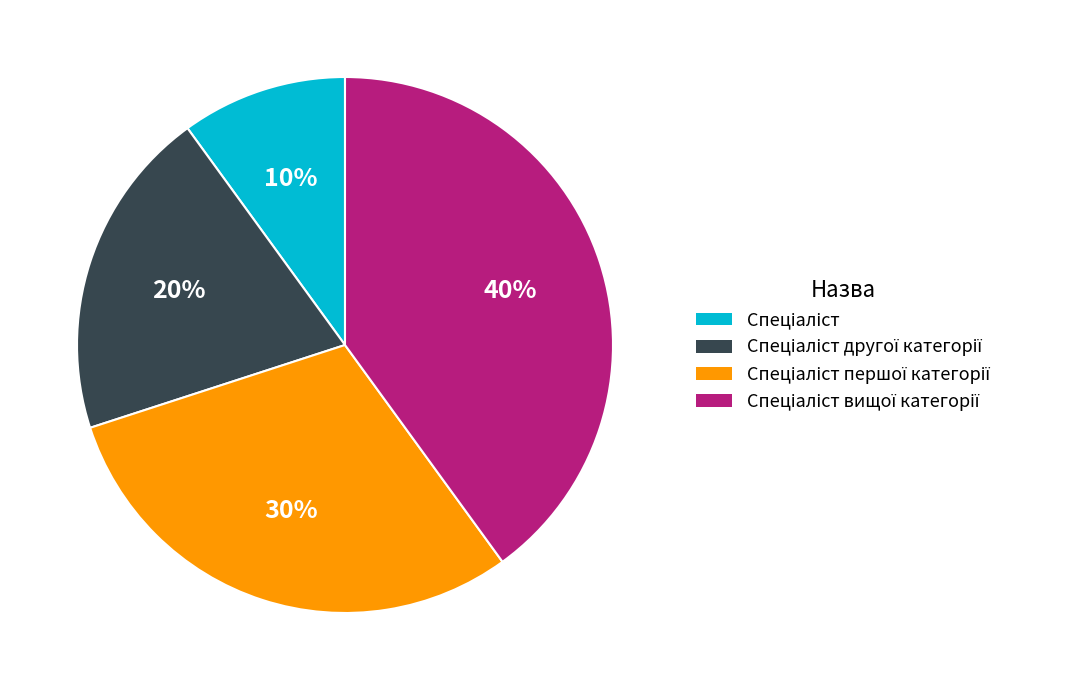

To the nearest percent, what is the average slice percentage?

25%